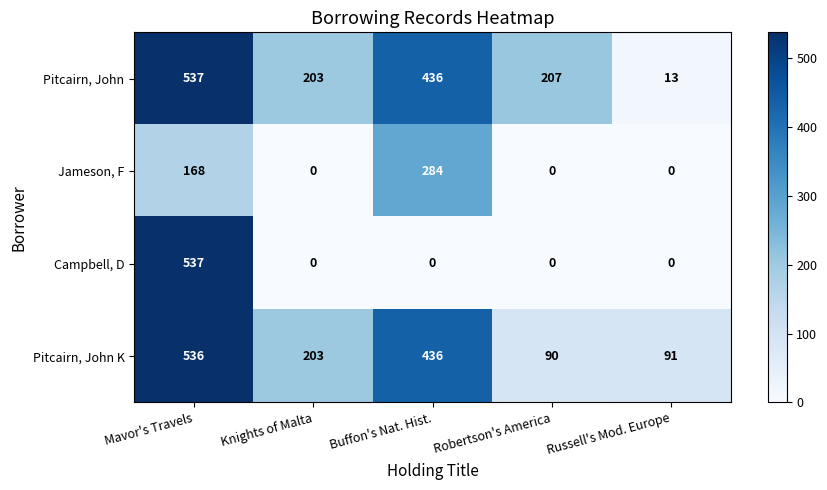

At which label does Pitcairn, John reach its minimum?

Russell's Mod. Europe